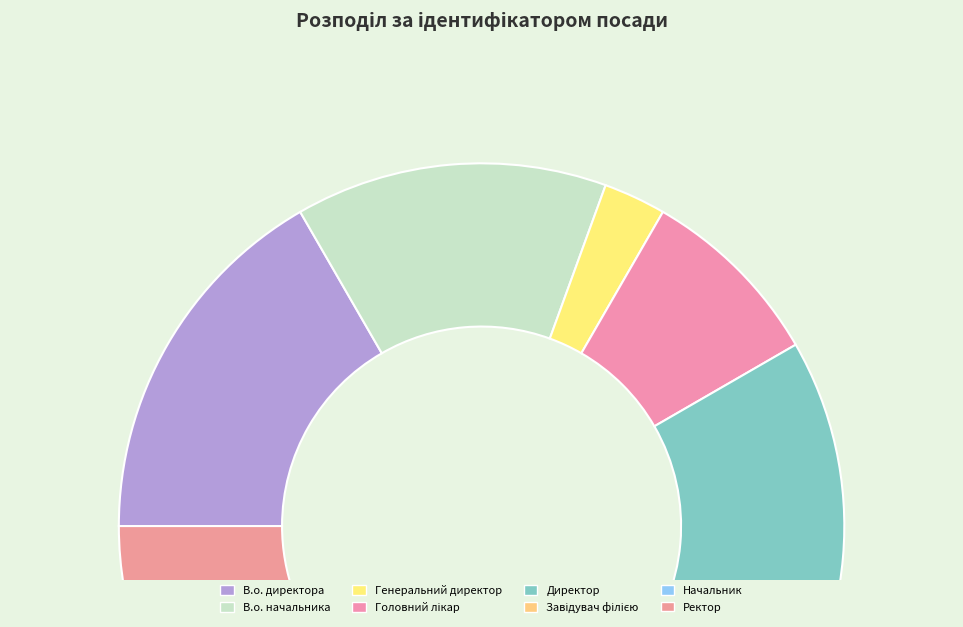

The Генеральний директор slice represents 3% of the pie. True or false?

True